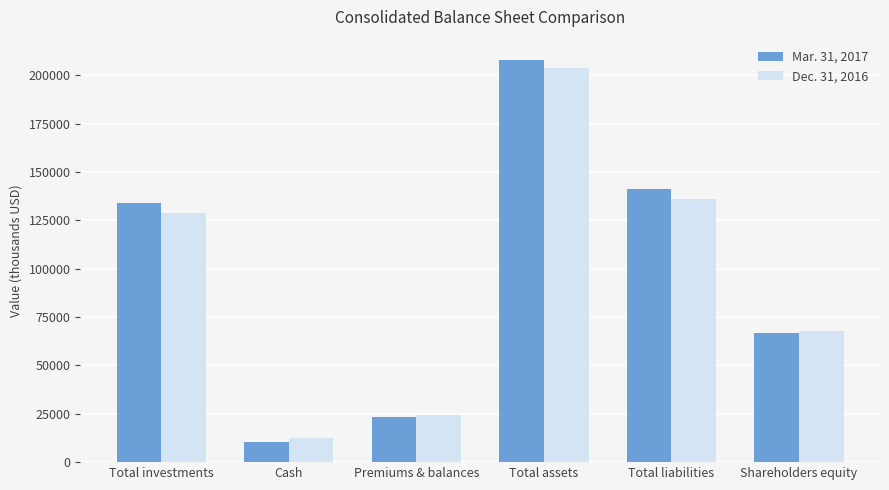

What is the greatest value displayed?

207966